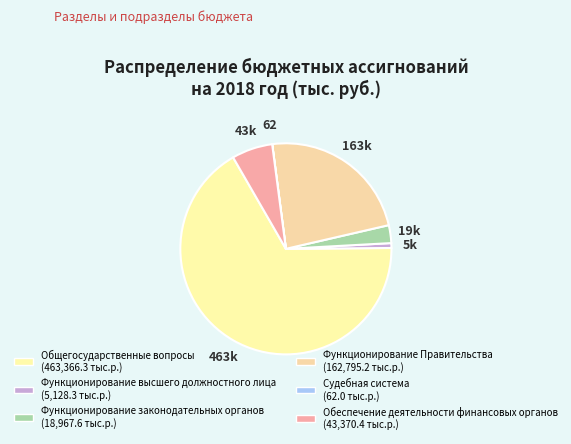

What is the largest slice in the pie chart?

Общегосударственные вопросы